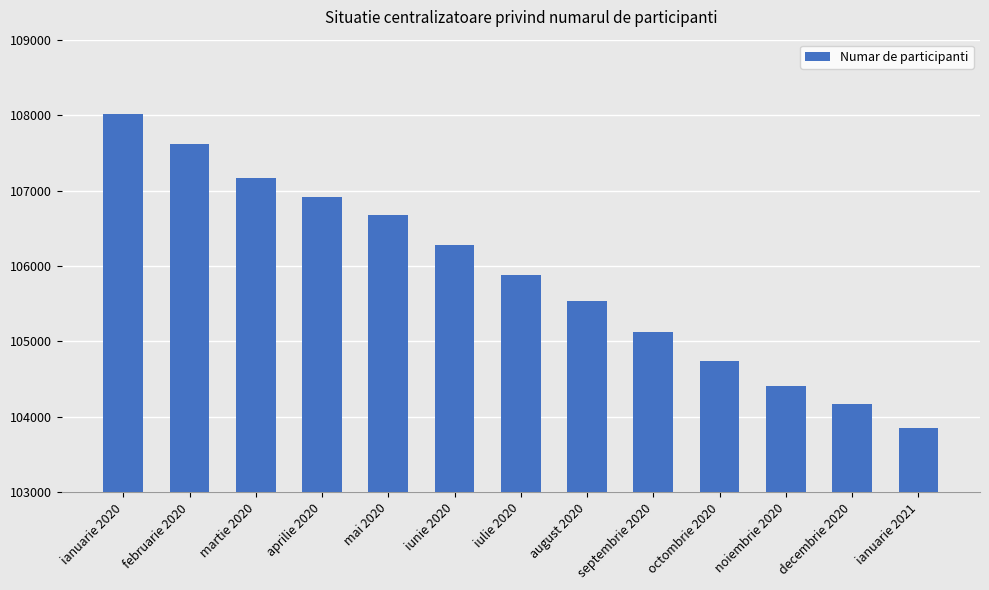

The value at ianuarie 2021 is 103859. True or false?

True